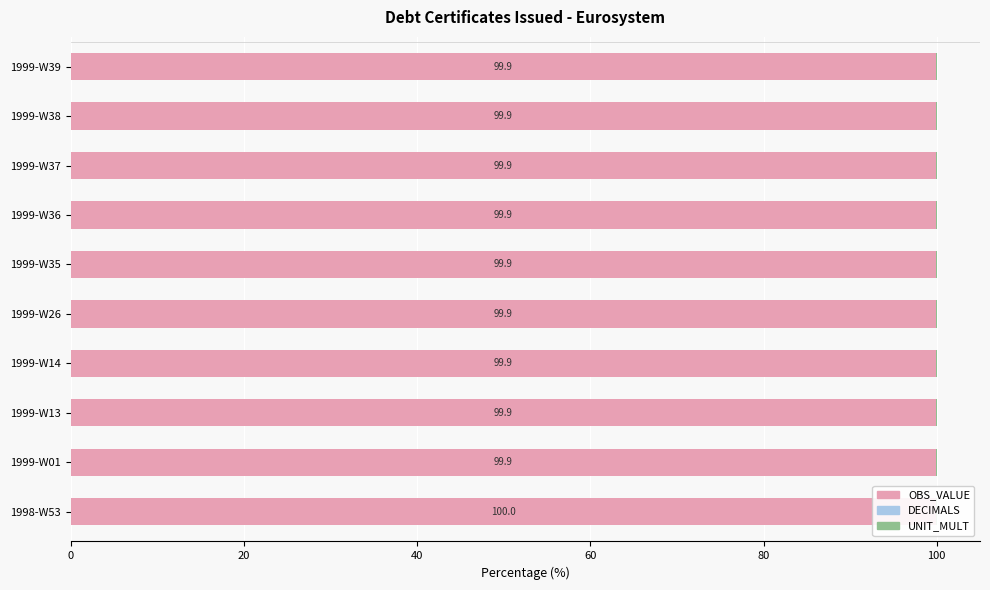

How many groups of bars are there?

10